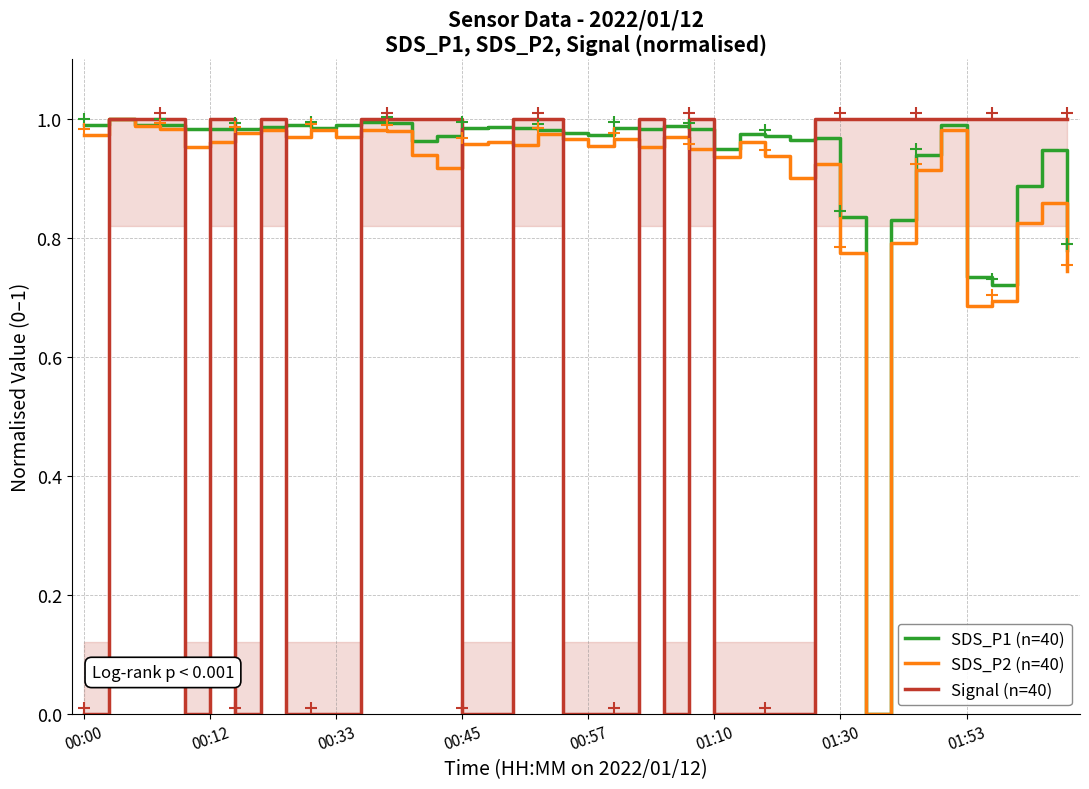

True or false: SDS_P1 (n=40) and SDS_P2 (n=40) cross at least once.

True